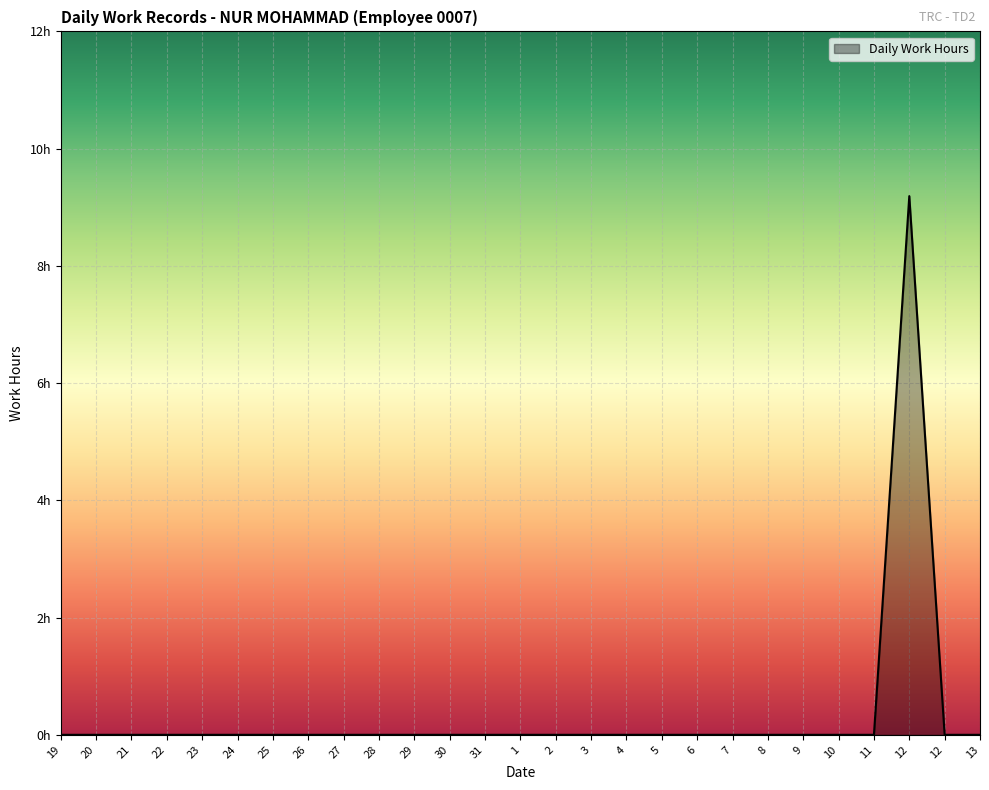

True or false: the data shows 0.0 at 10.

True